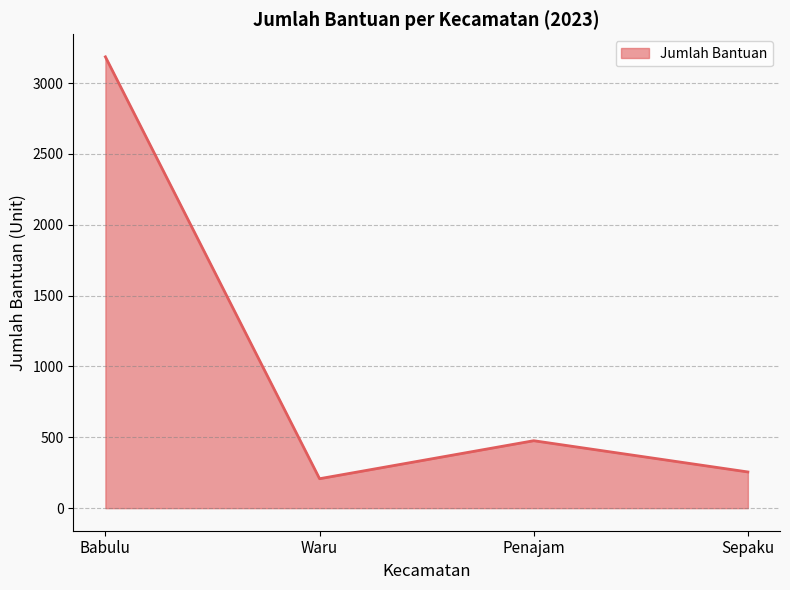

List the labels in order of value, largest first.

Babulu, Penajam, Sepaku, Waru